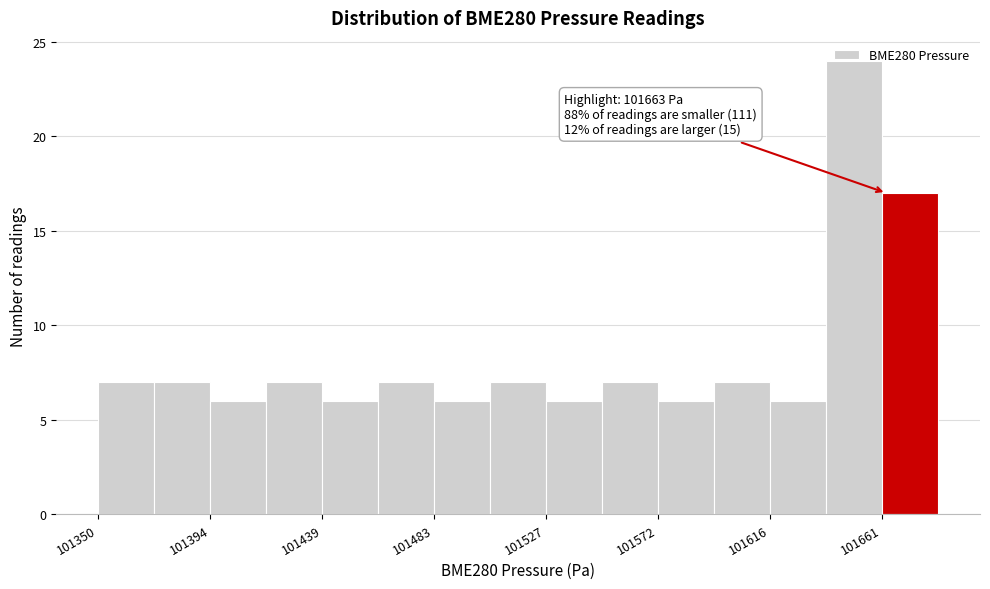

Over which range of the x-axis is the bar tallest?

101640 to 101660